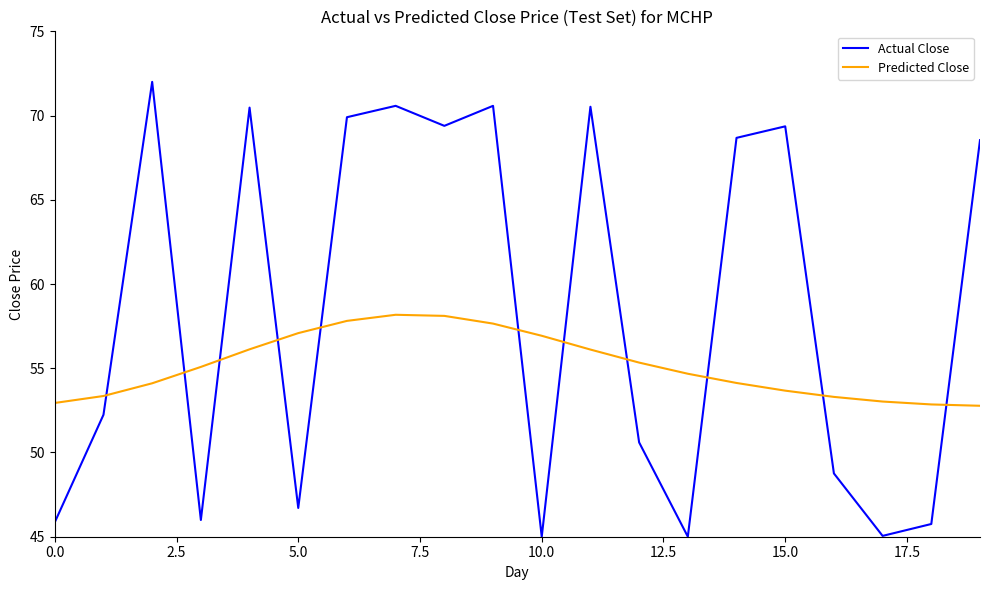

Which series has the largest range (max minus min)?

Actual Close